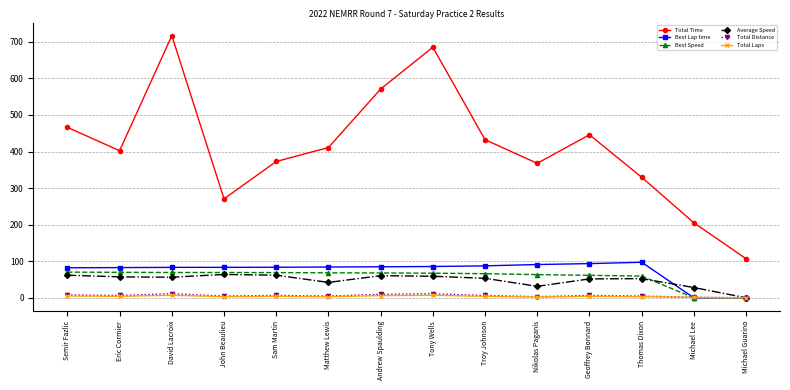

The Total Time series shows 617.3 at Eric Cormier. True or false?

False